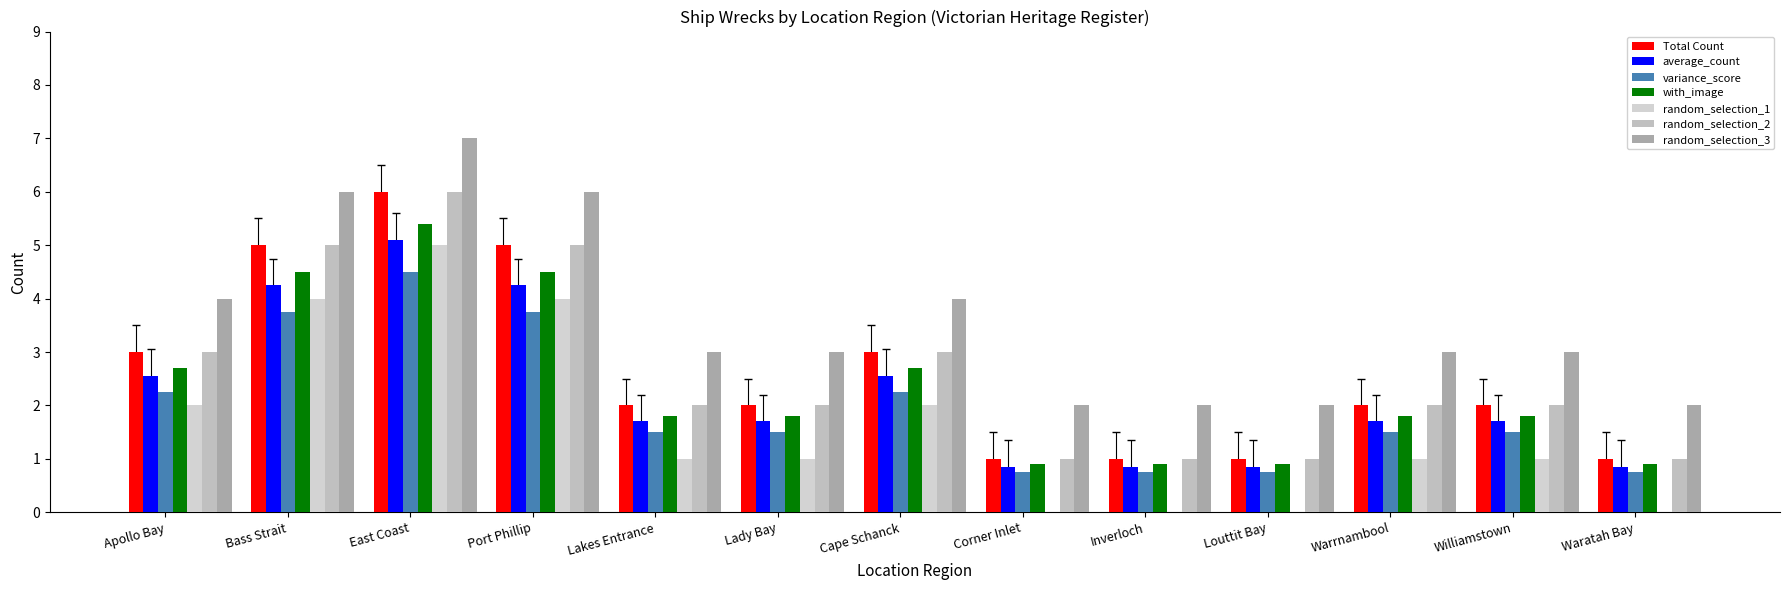

At which category is the sum across all series the highest?

East Coast